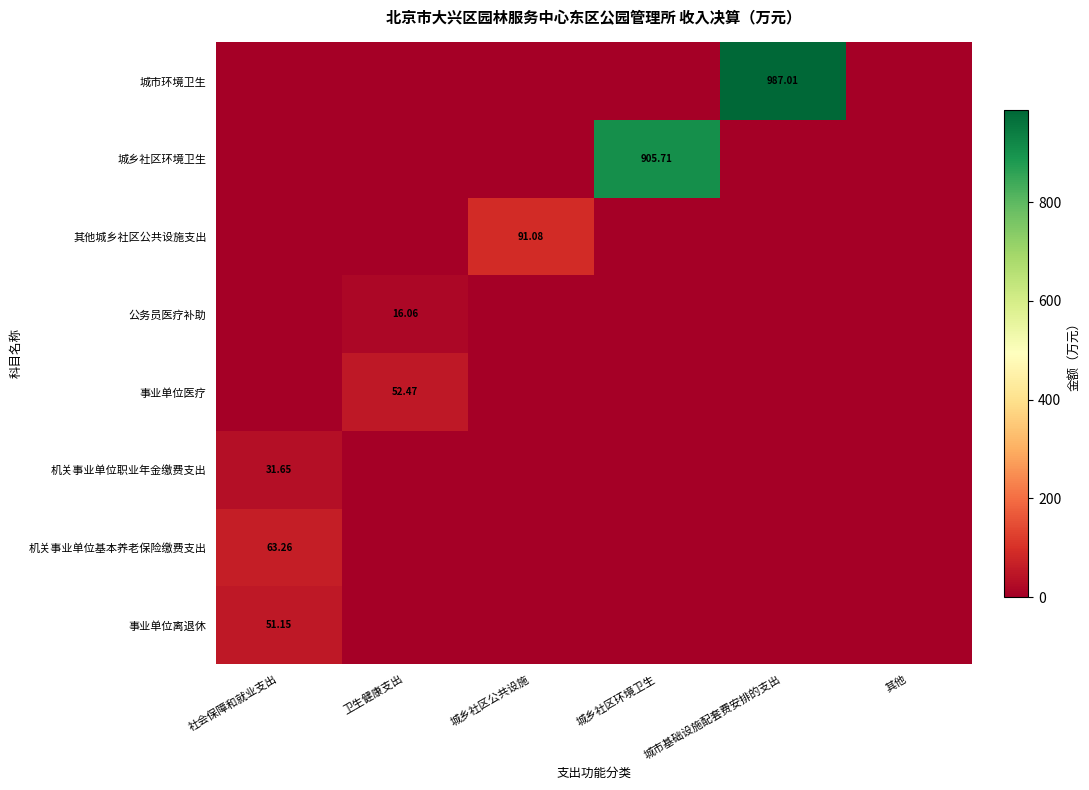

List the series in order of their peak value, lowest first.

公务员医疗补助, 机关事业单位职业年金缴费支出, 事业单位离退休, 事业单位医疗, 机关事业单位基本养老保险缴费支出, 其他城乡社区公共设施支出, 城乡社区环境卫生, 城市环境卫生